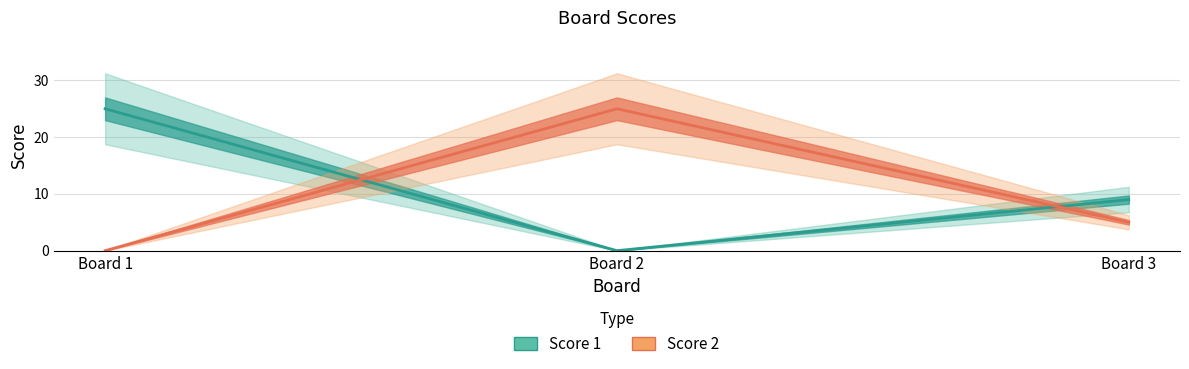

What is the sum of the Score 2 values at Board 2 and Board 3?

30